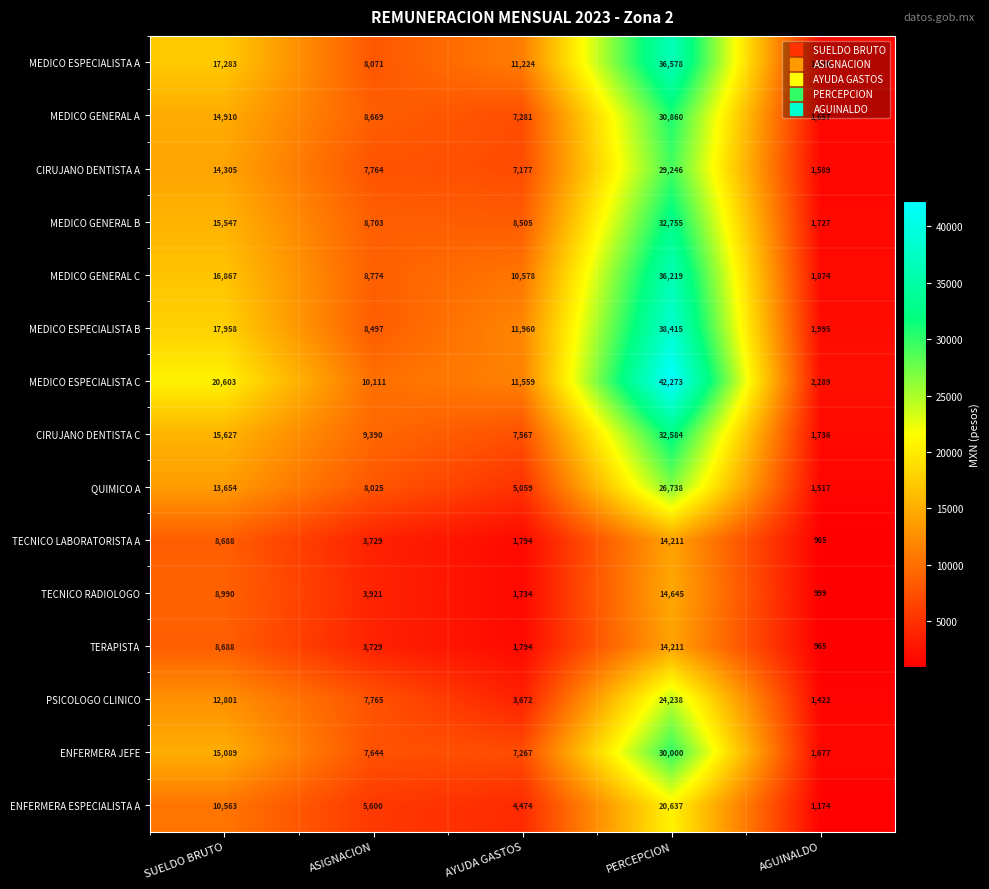

What is the approximate value of ENFERMERA JEFE at AGUINALDO, to the nearest 100?

1700